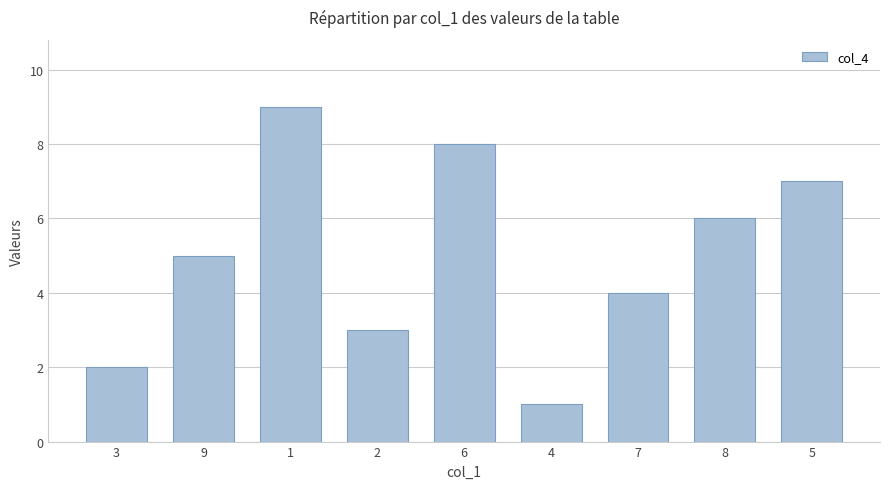

Rank the categories by value from lowest to highest.

4, 3, 2, 7, 9, 8, 5, 6, 1